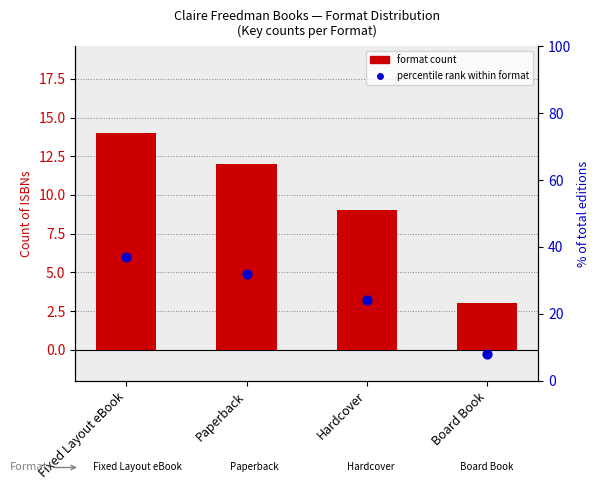

What are all the series names shown in the legend?

format count, percentile rank within format